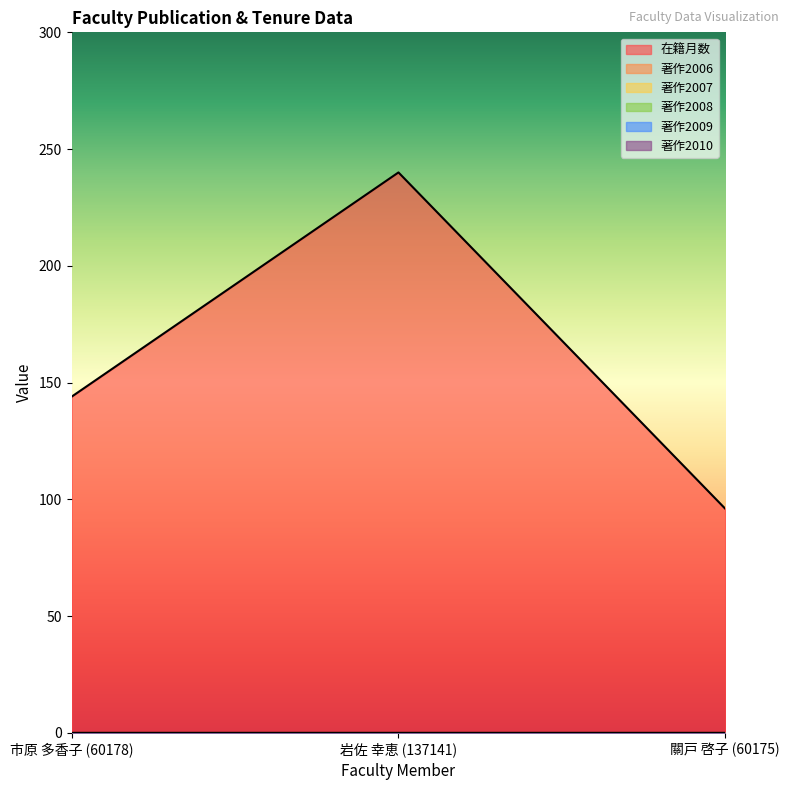

At which label does 在籍月数 reach its peak?

岩佐 幸恵 (137141)